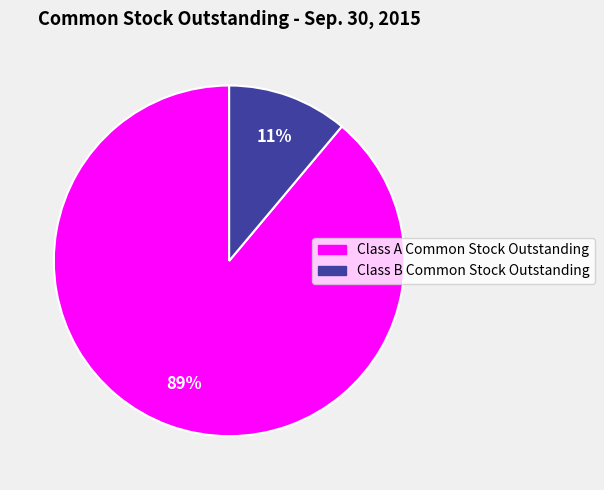

Do Class B Common Stock Outstanding and Class A Common Stock Outstanding together represent more than half of the pie?

Yes